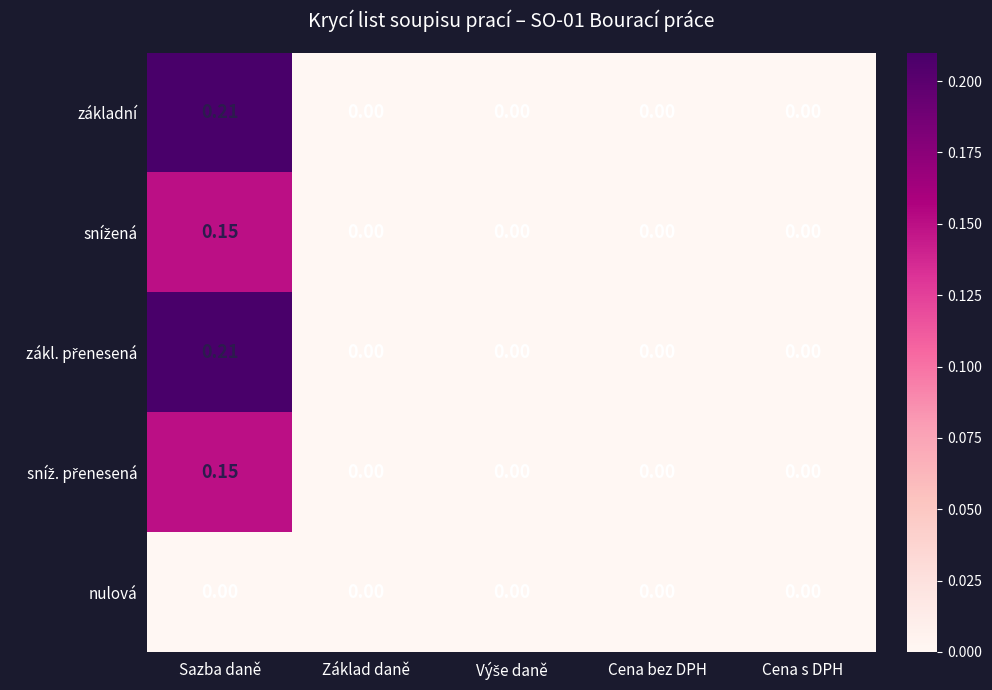

At which category is the sum across all series the highest?

Sazba daně